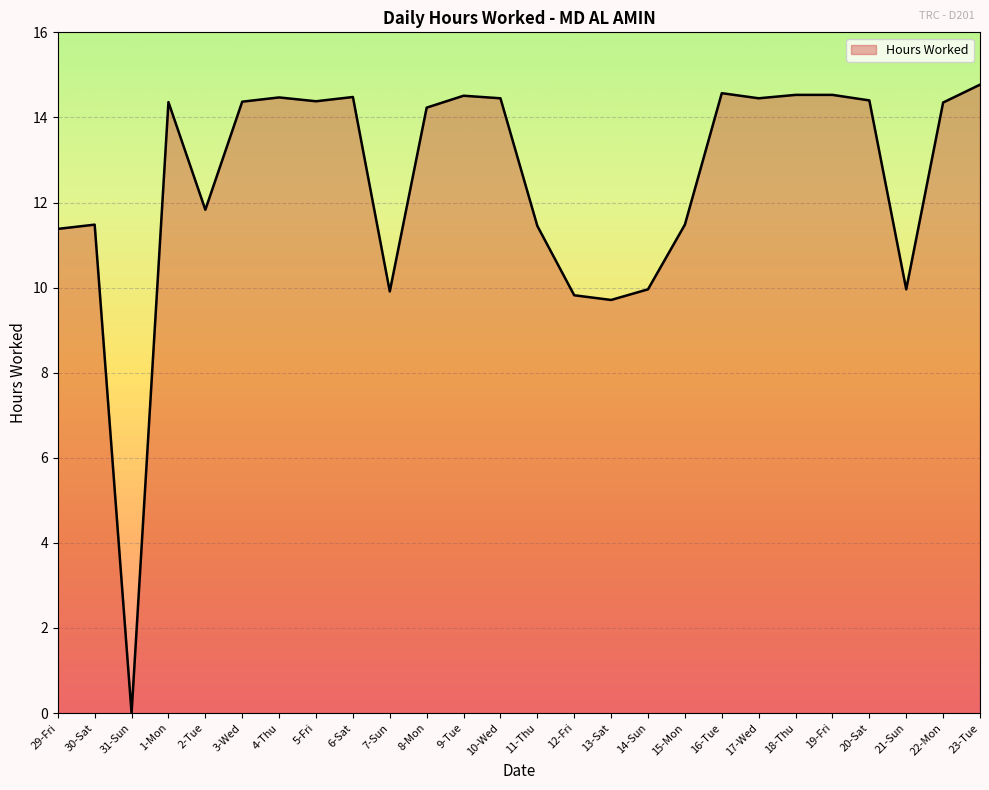

How many series are shown in this chart?

1